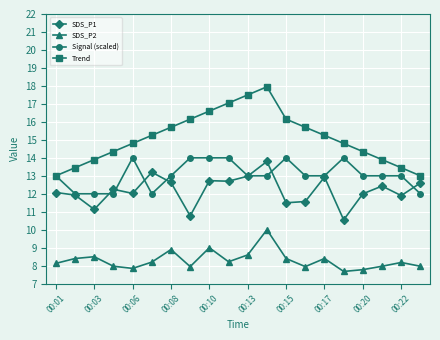

What is the lowest value of the Signal (scaled) series?

12.0